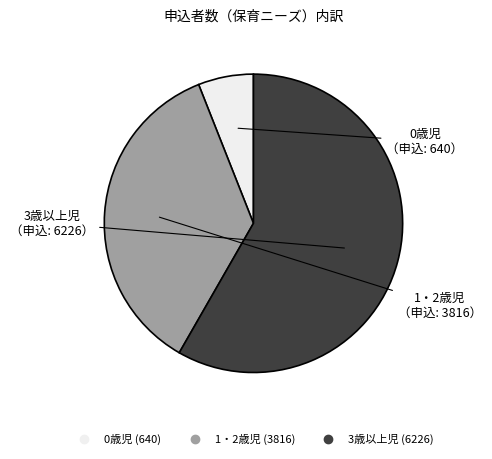

Does 3歳以上児 represent more than half of the total?

Yes